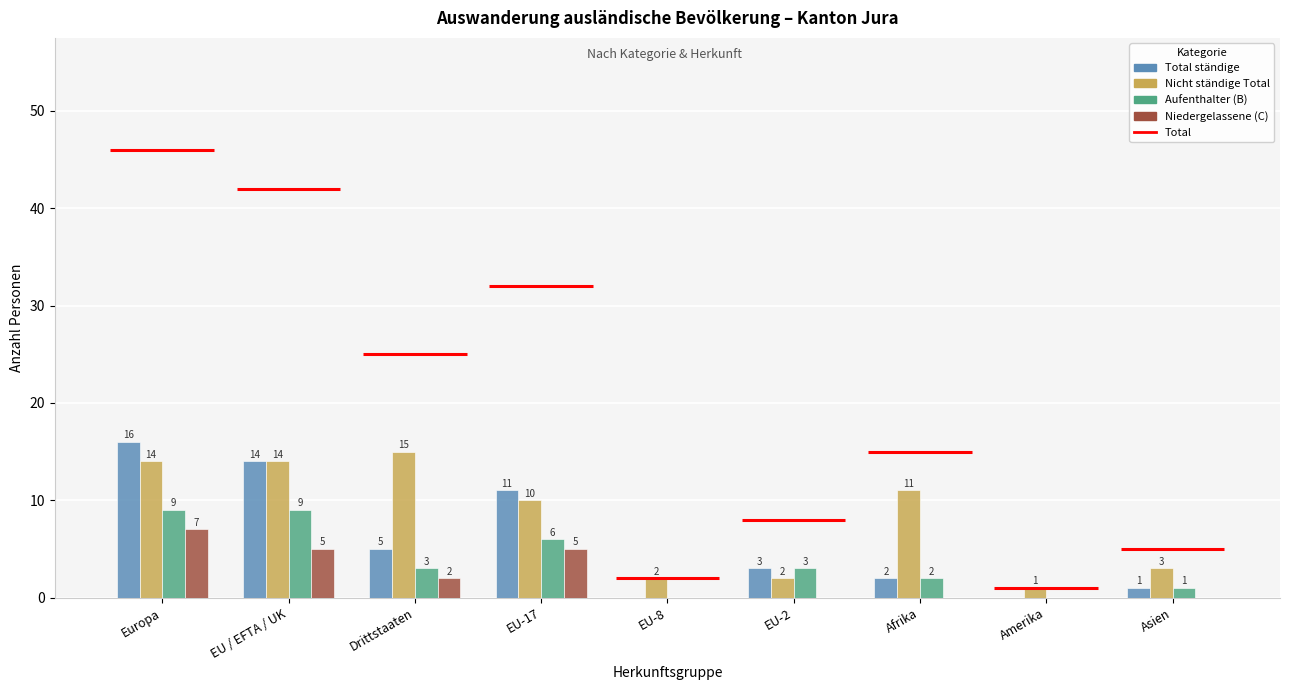

Reading left to right, list all the values displayed in this chart.

Total ständige: 16	14	5	11	0	3	2	0	1
Nicht ständige Total: 14	14	15	10	2	2	11	1	3
Aufenthalter (B): 9	9	3	6	0	3	2	0	1
Niedergelassene (C): 7	5	2	5	0	0	0	0	0